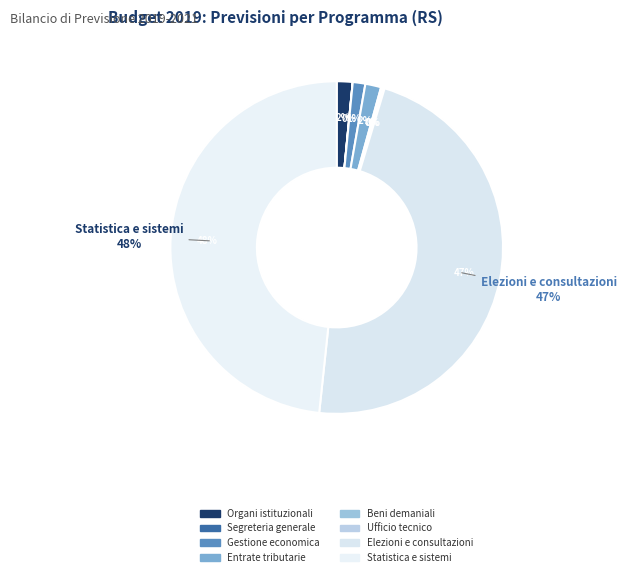

Rank the categories by value from lowest to highest.

Segreteria generale, Gestione dei beni demaniali, Ufficio tecnico, Gestione economica, finanziaria, Organi istituzionali, Gestione delle entrate tributarie, Elezioni e consultazioni popolari, Statistica e sistemi informativi